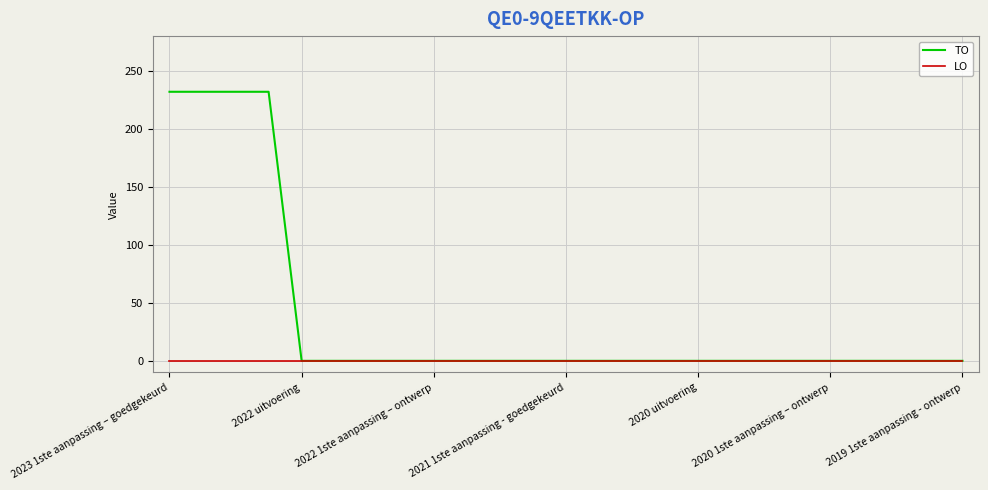

How many lines are shown in the chart?

2